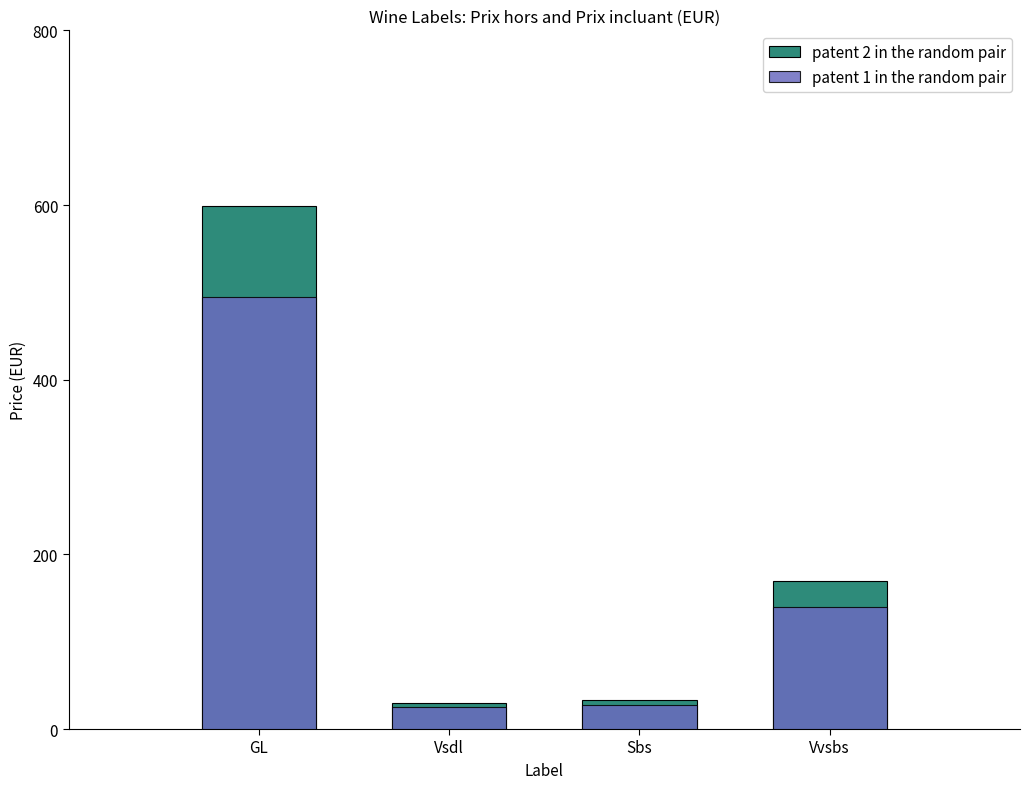

What is the value of the patent 2 in the random pair bar at the 2nd from the left?

30.2